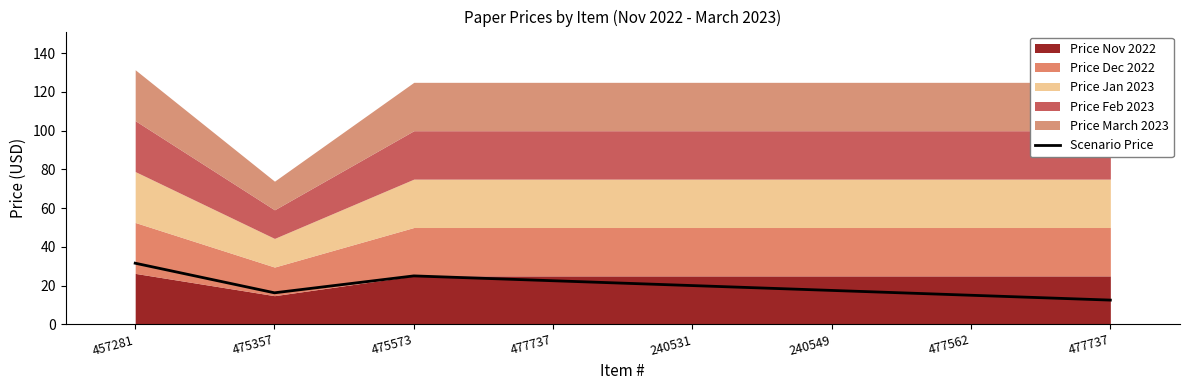

List the labels in order of value, largest first.

457281, 475573, 477737, 240531, 240549, 475357, 477562, 477737